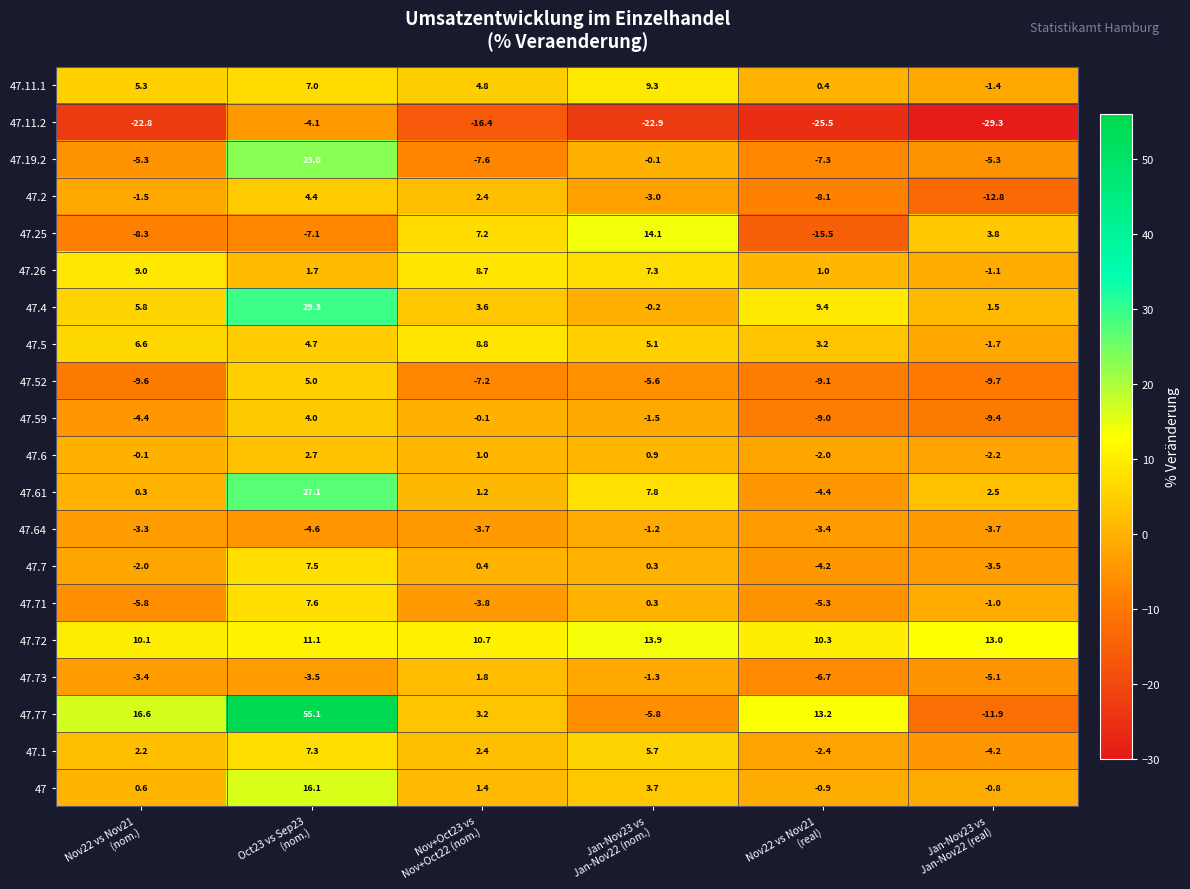

Which series changed the most between Nov+Oct23 vs
Nov+Oct22 (nom.) and Jan-Nov23 vs
Jan-Nov22 (nom.)?

47.77